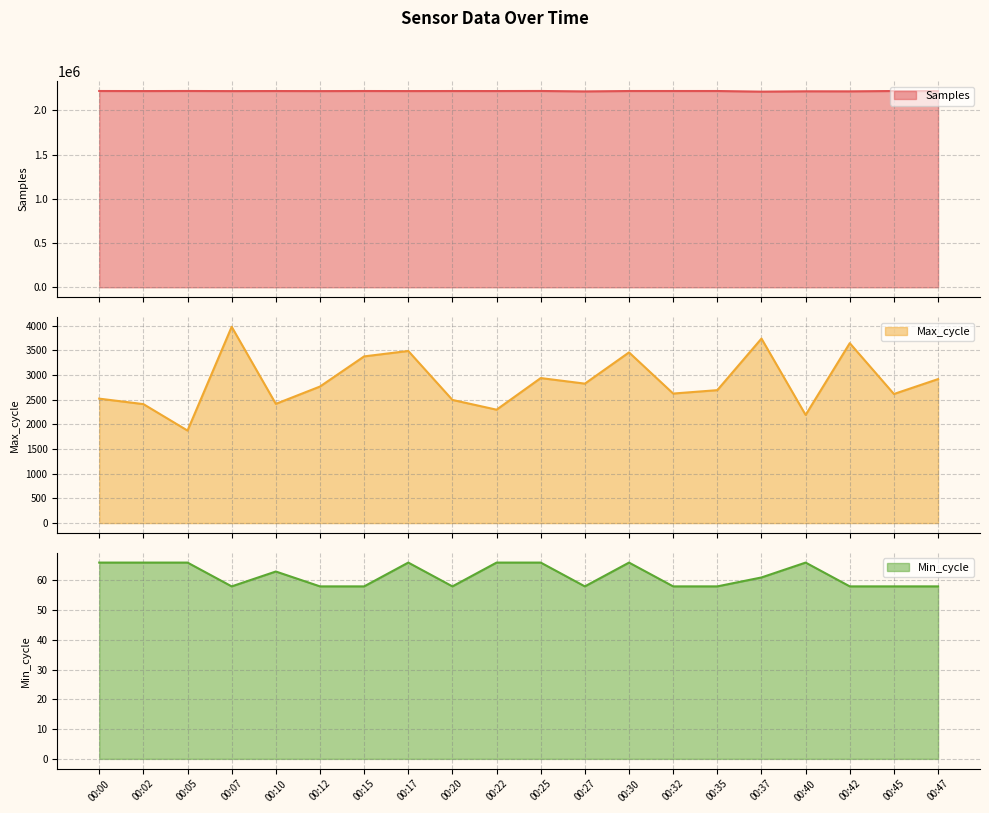

Which series has the largest range (max minus min)?

Samples